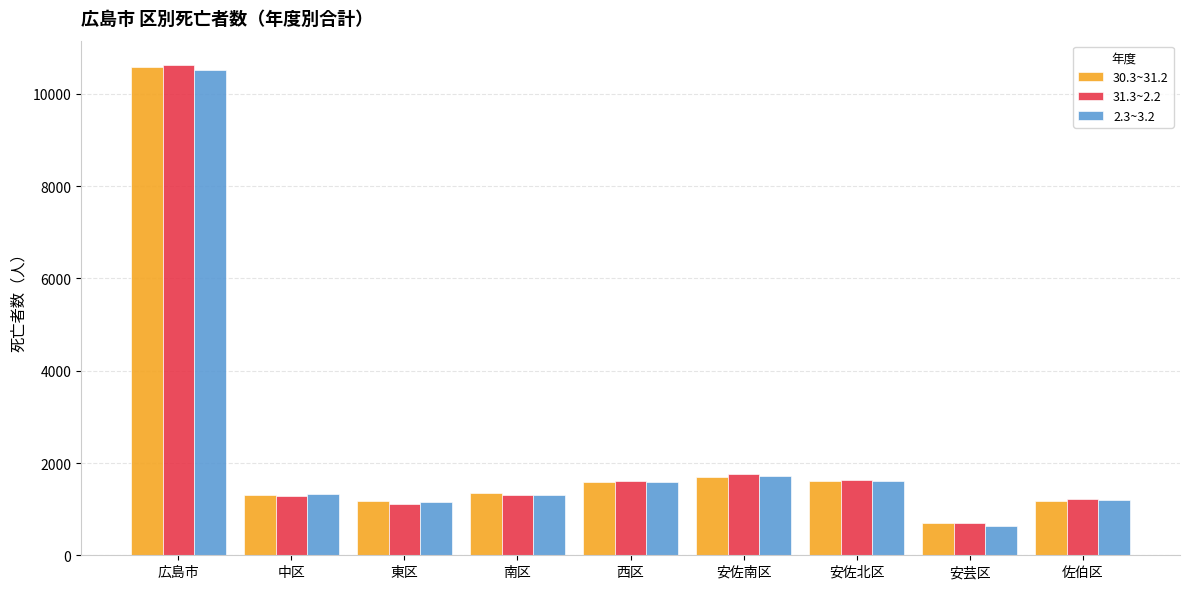

What are all the series names shown in the legend?

30.3~31.2, 31.3~2.2, 2.3~3.2